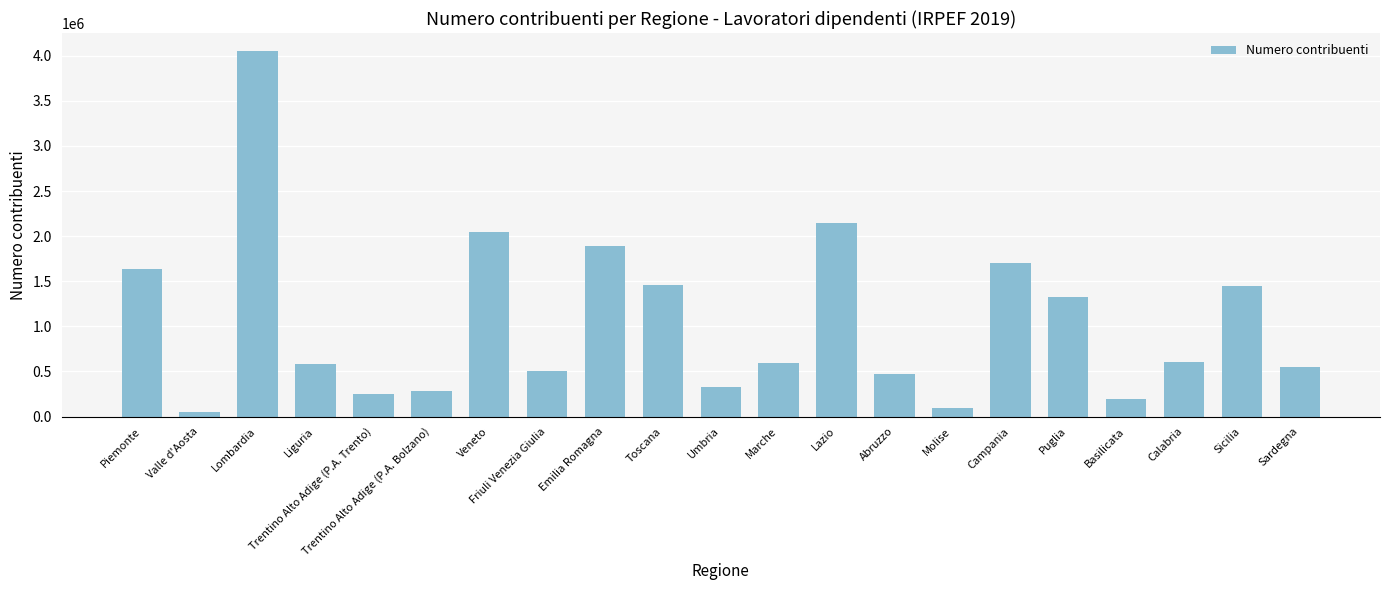

The value at Emilia Romagna is 1892107. True or false?

True